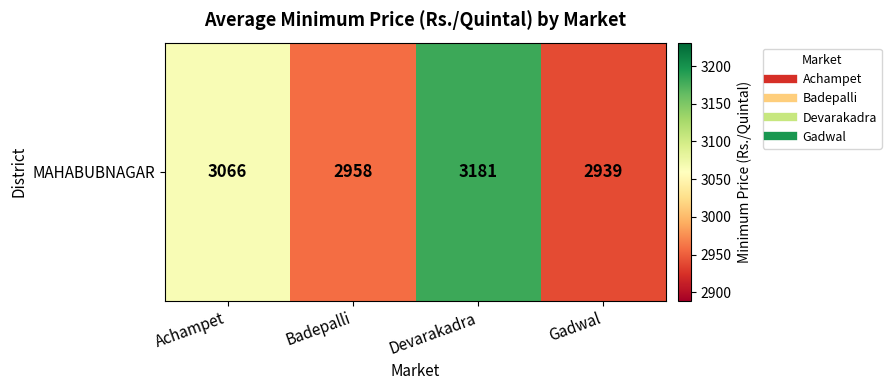

What is the sum of the values at Devarakadra and Badepalli?

6139.4